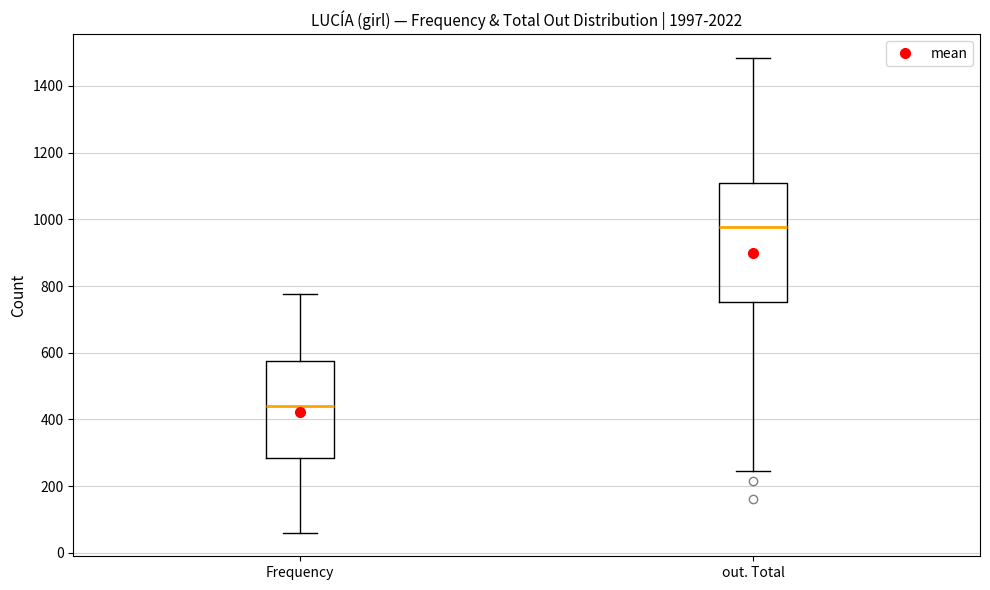

Which box's median line is the lowest?

Frequency